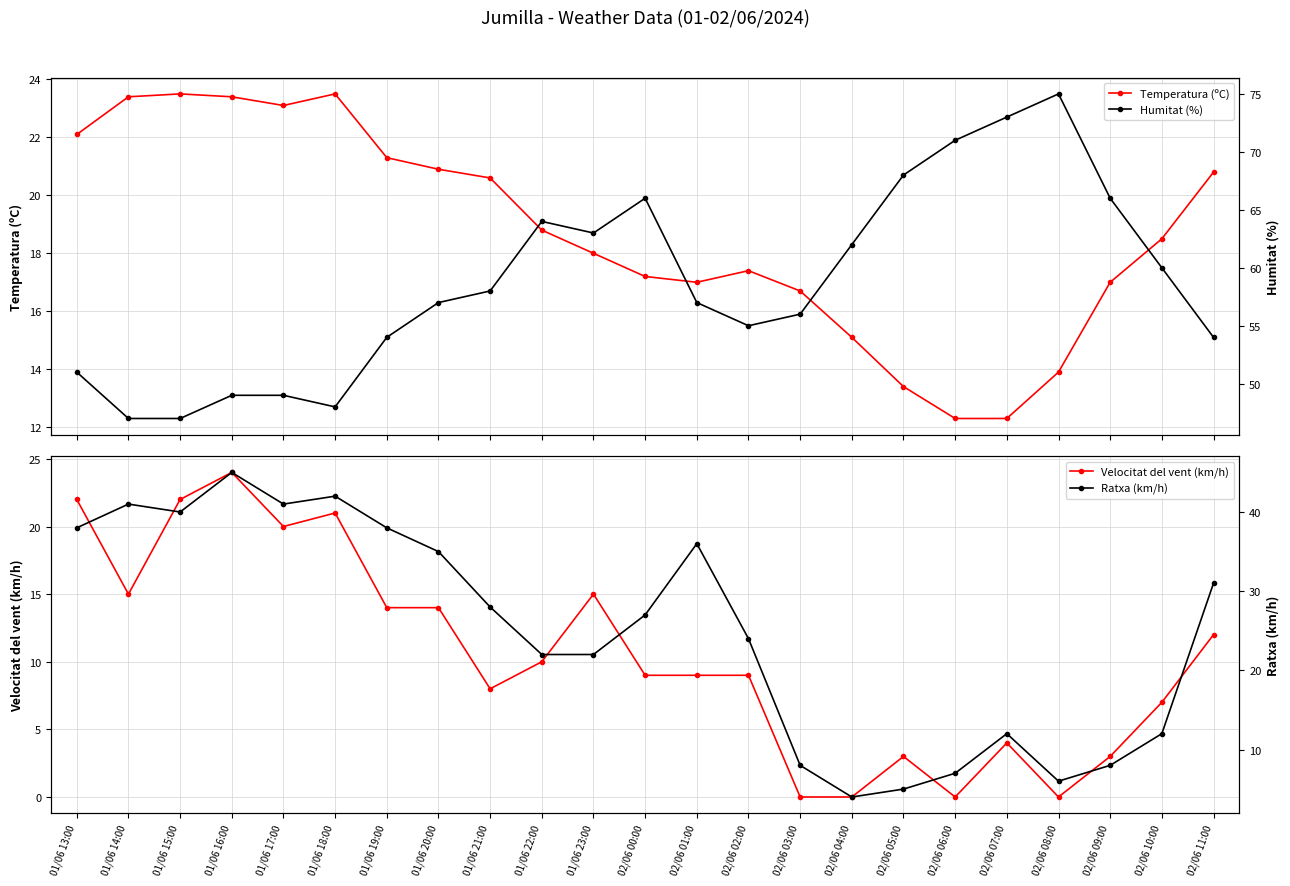

What is the label of the 7th point from the left?

01/06 19:00